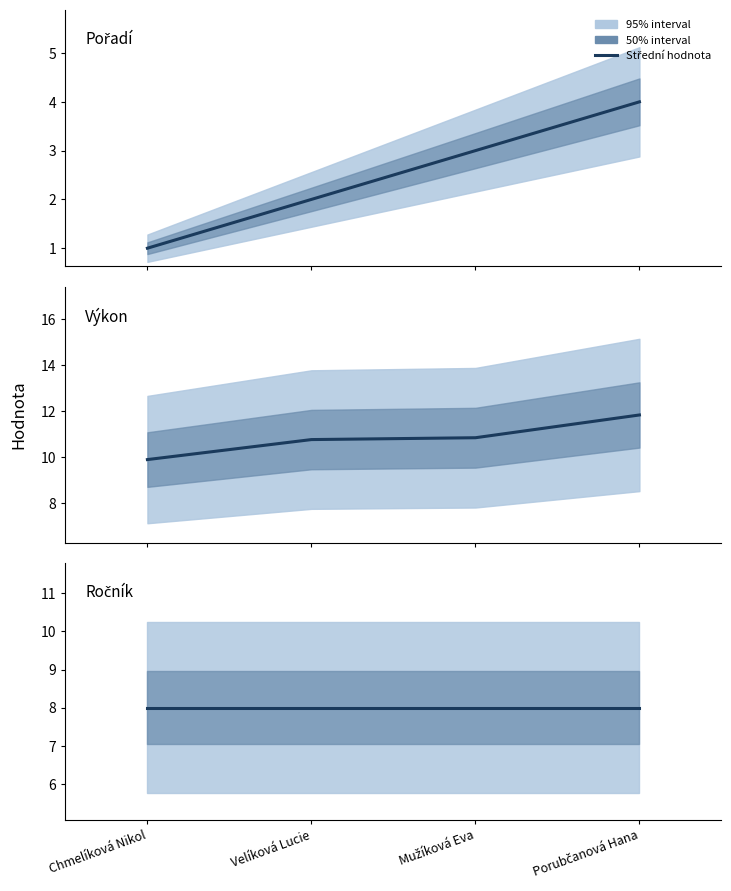

True or false: Pořadí has a value of 3.0 at Mužíková Eva.

True